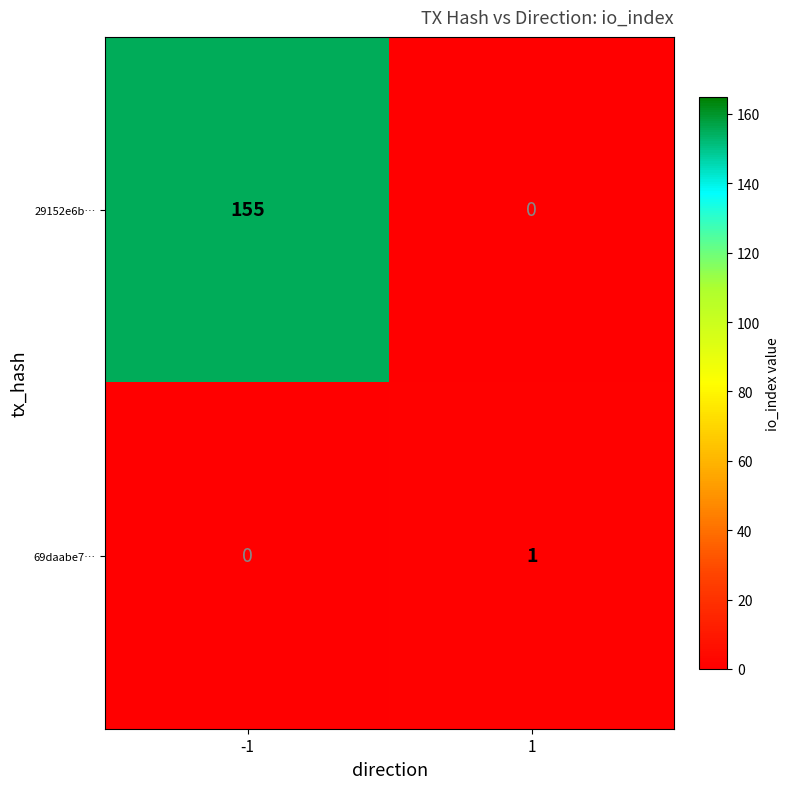

What is the difference between the highest and lowest values at 1?

1